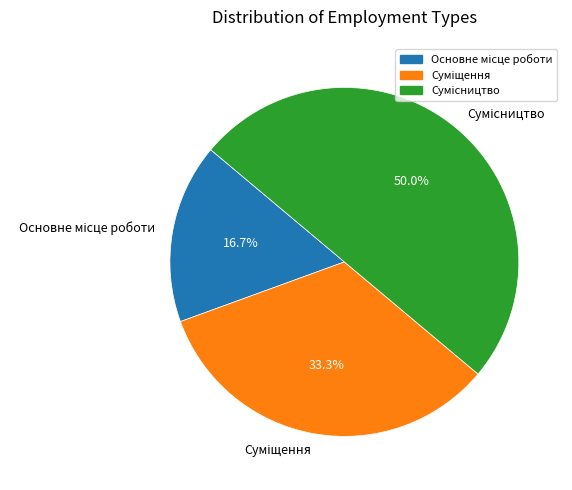

To the nearest percent, what percentage of the pie is Основне місце роботи?

17%